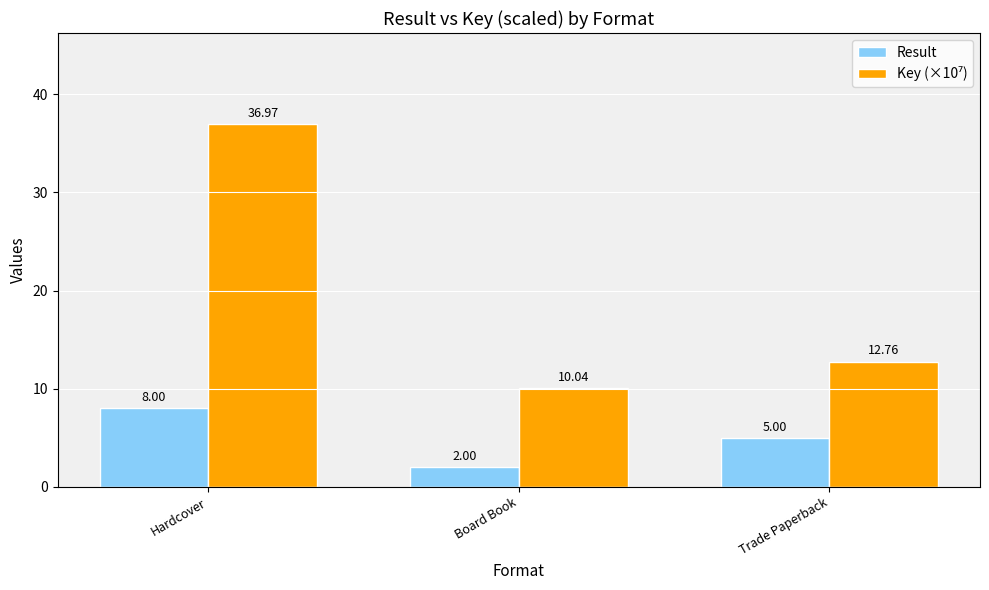

What is the sum of the Result values at Trade Paperback and Board Book?

7.0